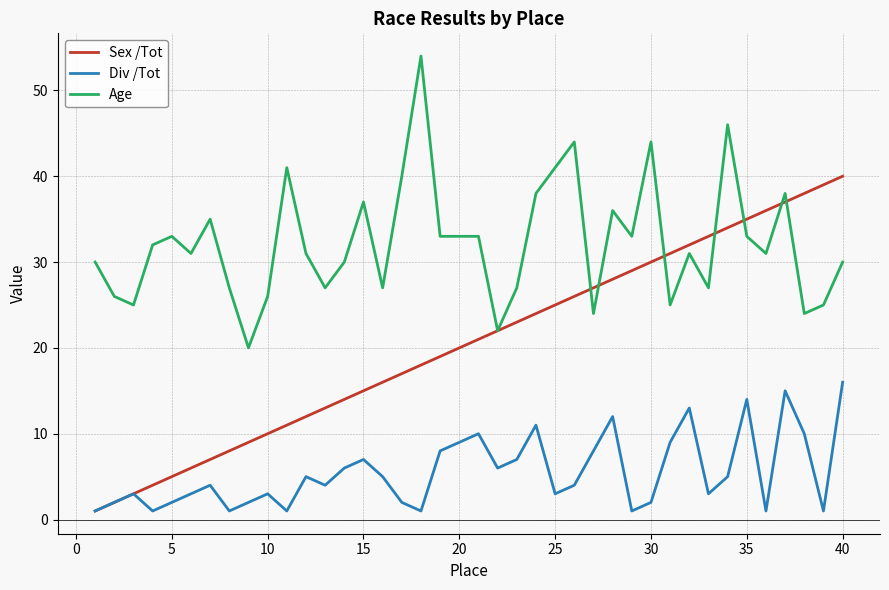

Which series has the largest range (max minus min)?

Sex /Tot